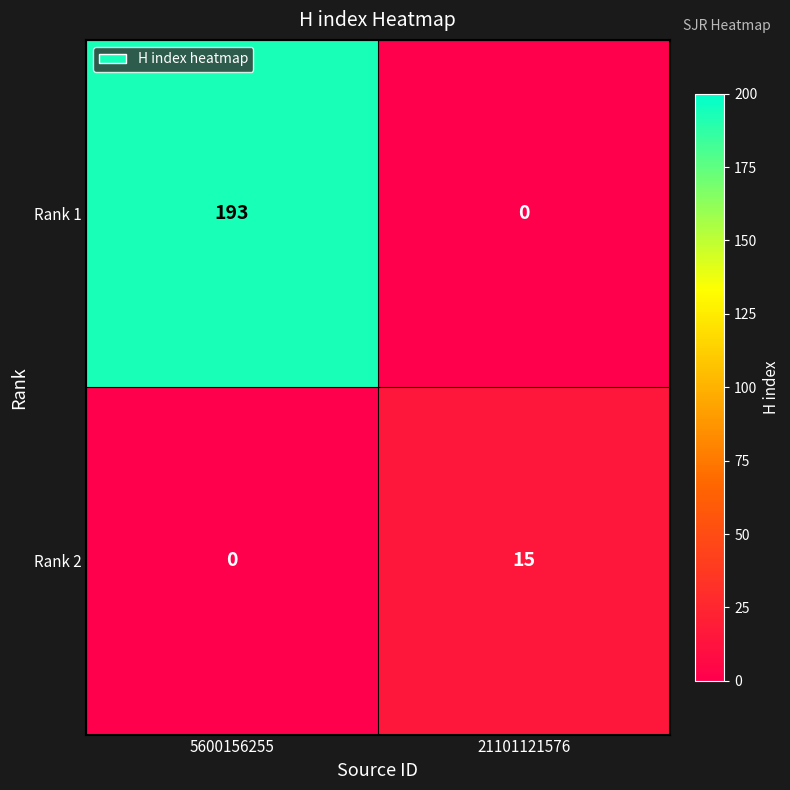

How many data points in Rank 2 are less than 15?

1